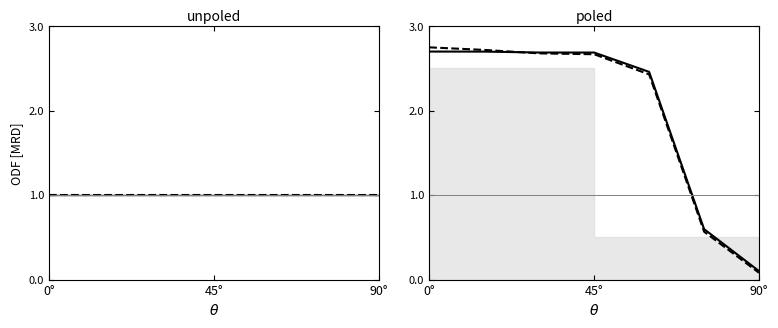

At which category is the sum across all series the highest?

0°